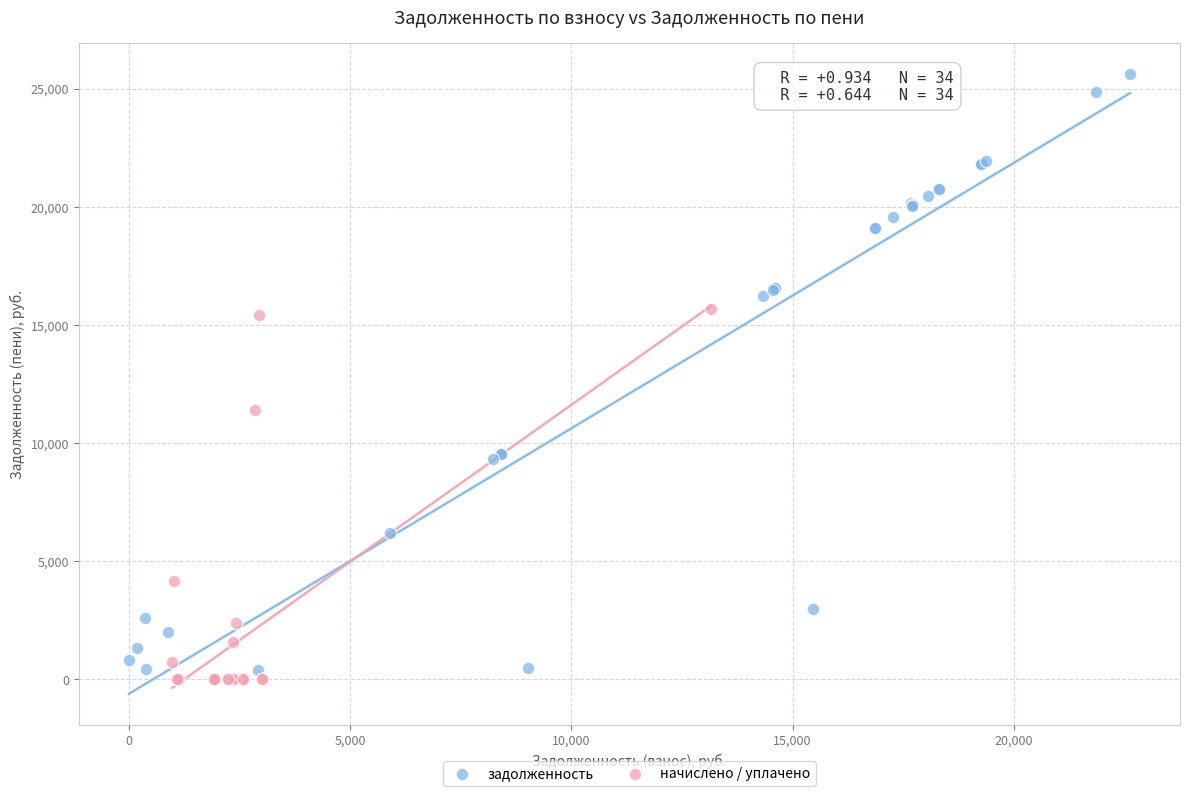

Which series reaches the maximum Y coordinate?

задолженность